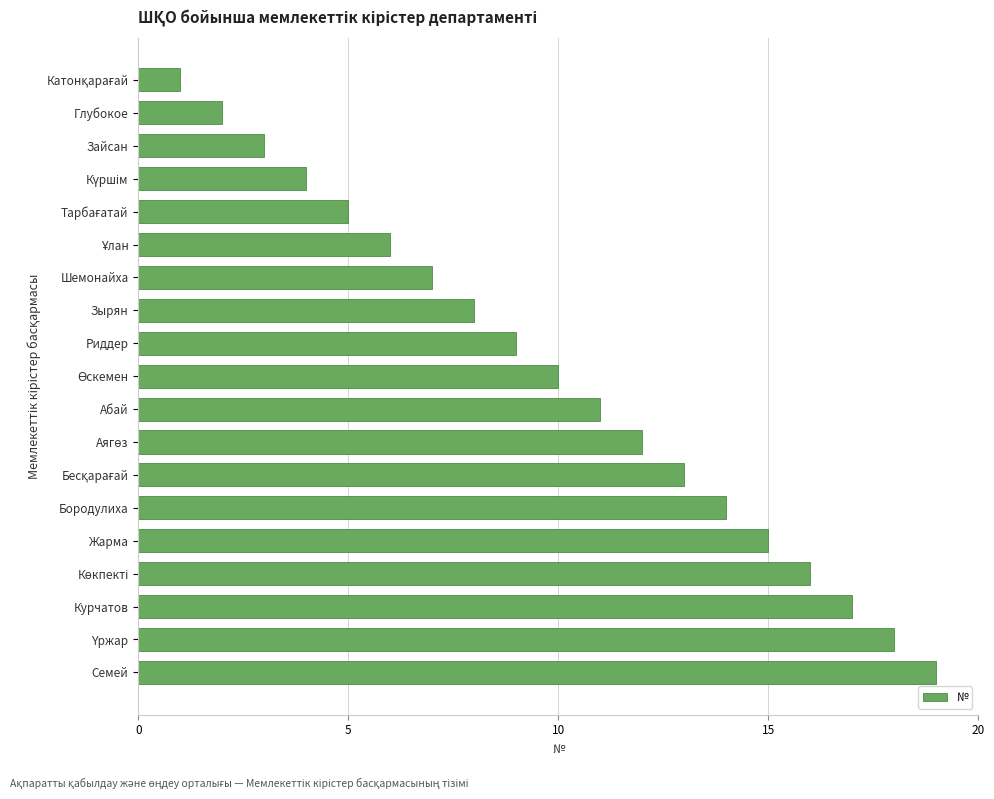

What is the difference between the maximum and minimum values?

18